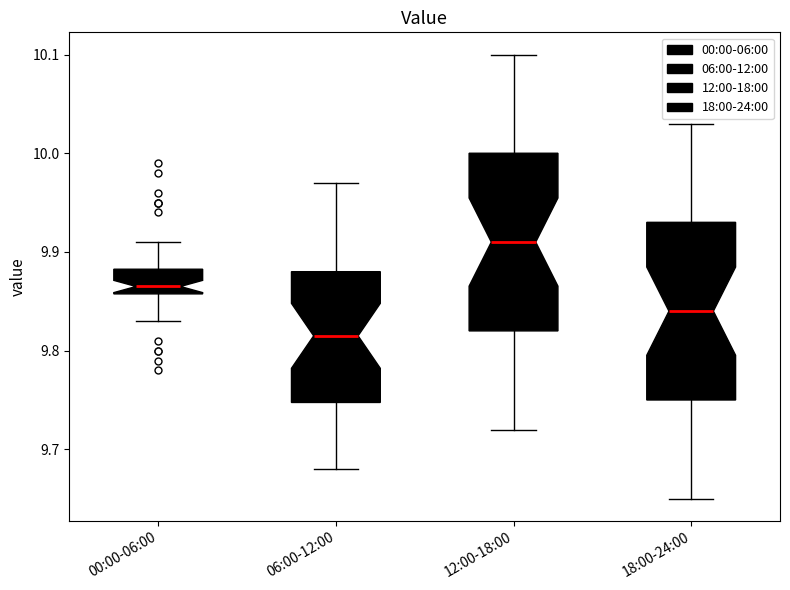

Where is the upper edge of the box for 00:00-06:00 on the y-axis? The values are not printed on the chart, so give them approximately, as read against the axis.

9.88